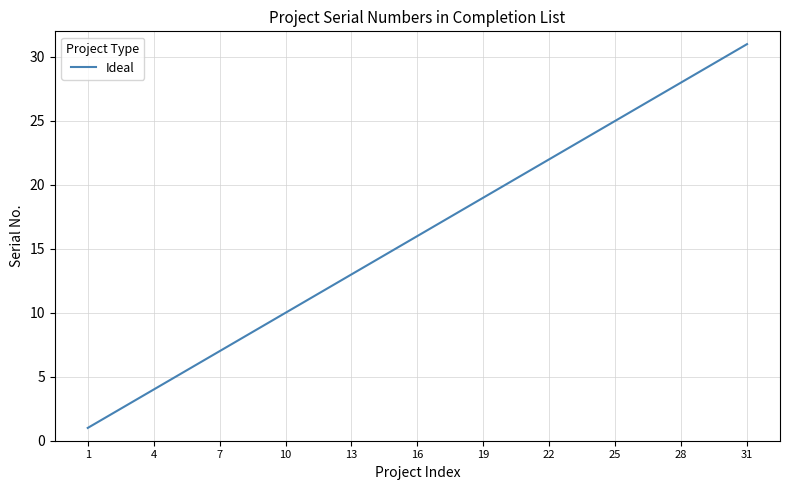

What is the difference between the maximum and minimum values?

30